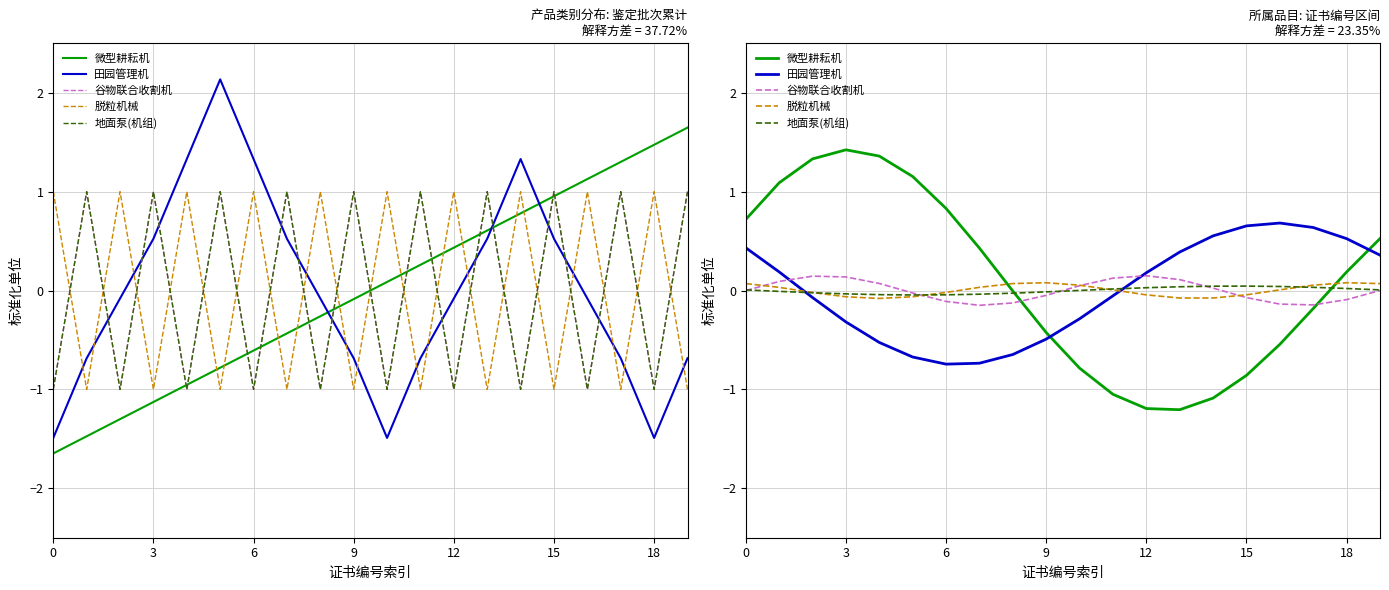

What are all the series names shown in the legend?

微型耕耘机, 田园管理机, 谷物联合收割机, 脱粒机械, 地面泵(机组)